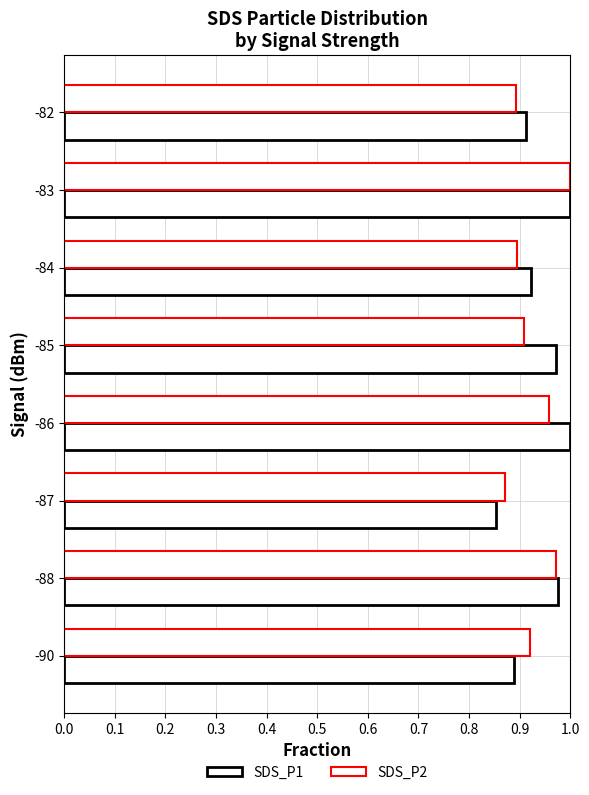

How many categories are shown in the chart?

8